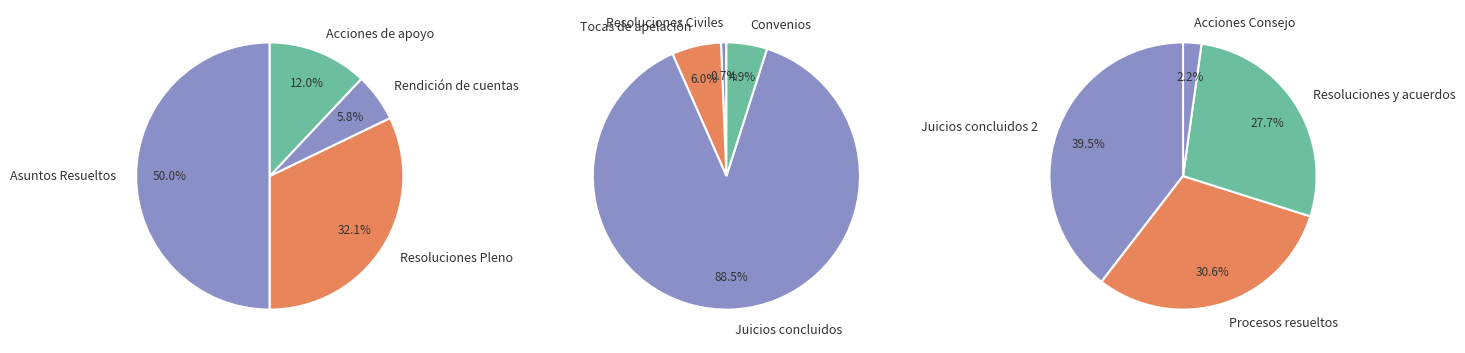

How many slices are in this pie chart?

12